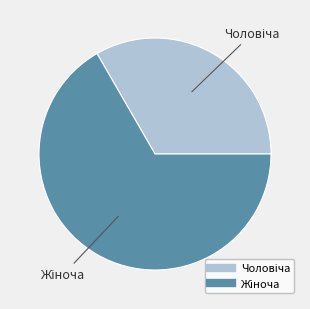

Does any single category account for the majority?

Yes